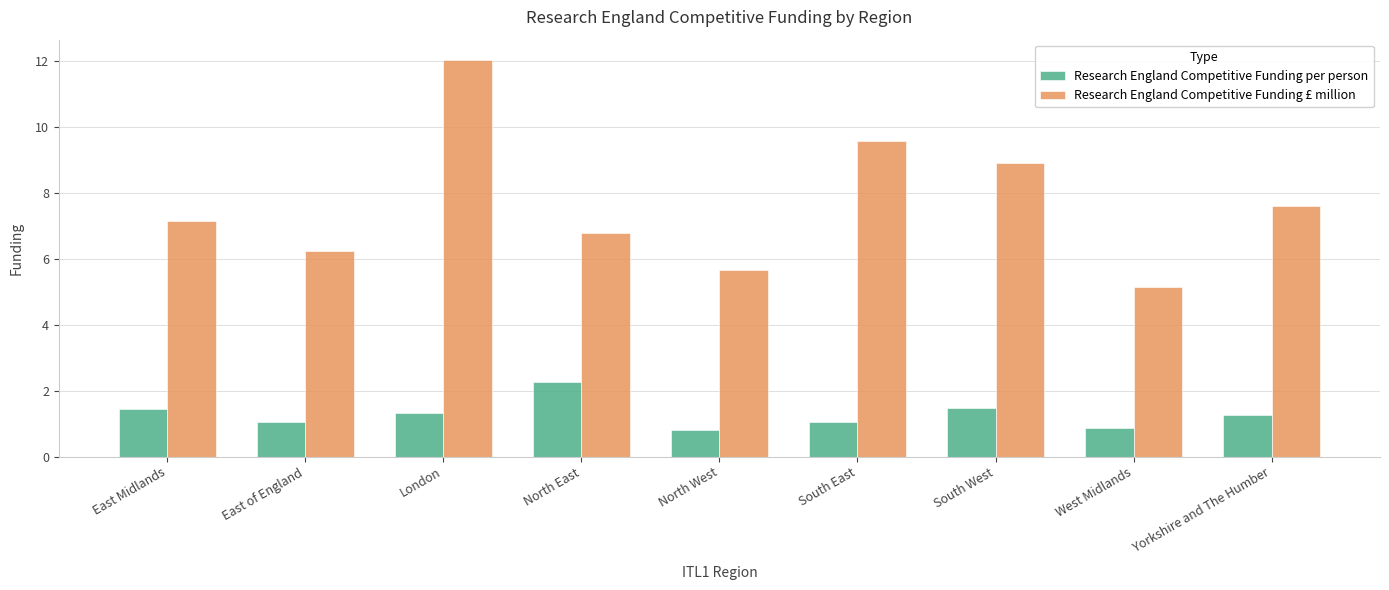

List the series in order of their overall mean, lowest first.

Research England Competitive Funding per person, Research England Competitive Funding £ million